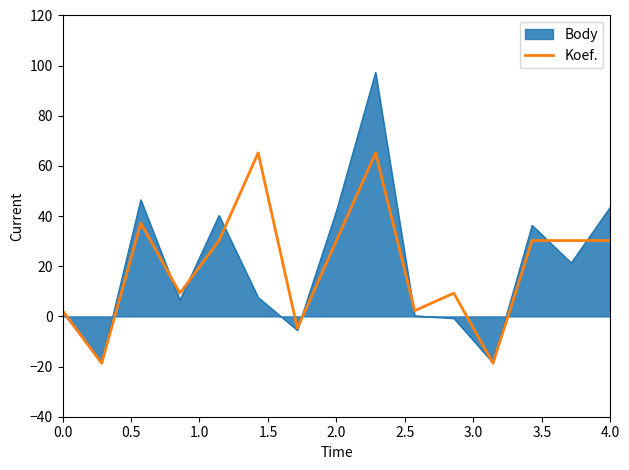

Which series has the widest spread of values?

Body